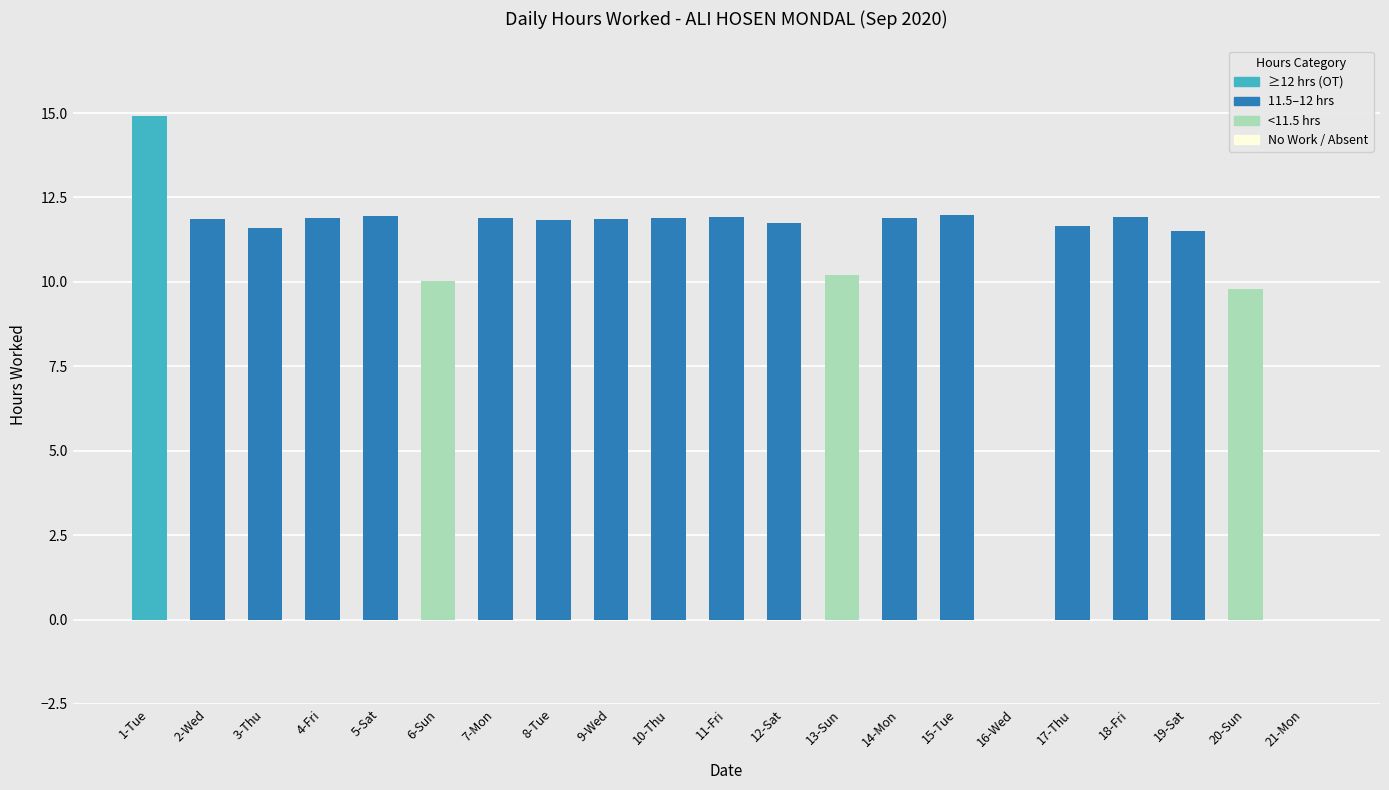

The chart shows a value of 0.0 at 21-Mon. True or false?

True